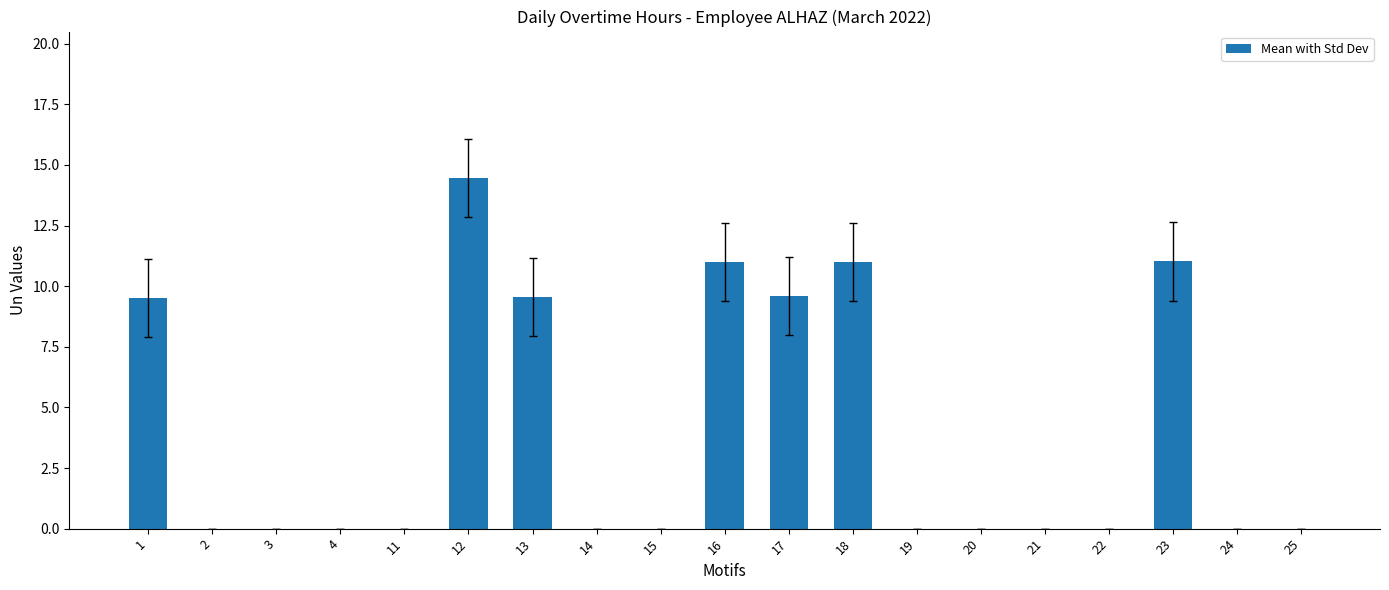

What is the average value?

4.0